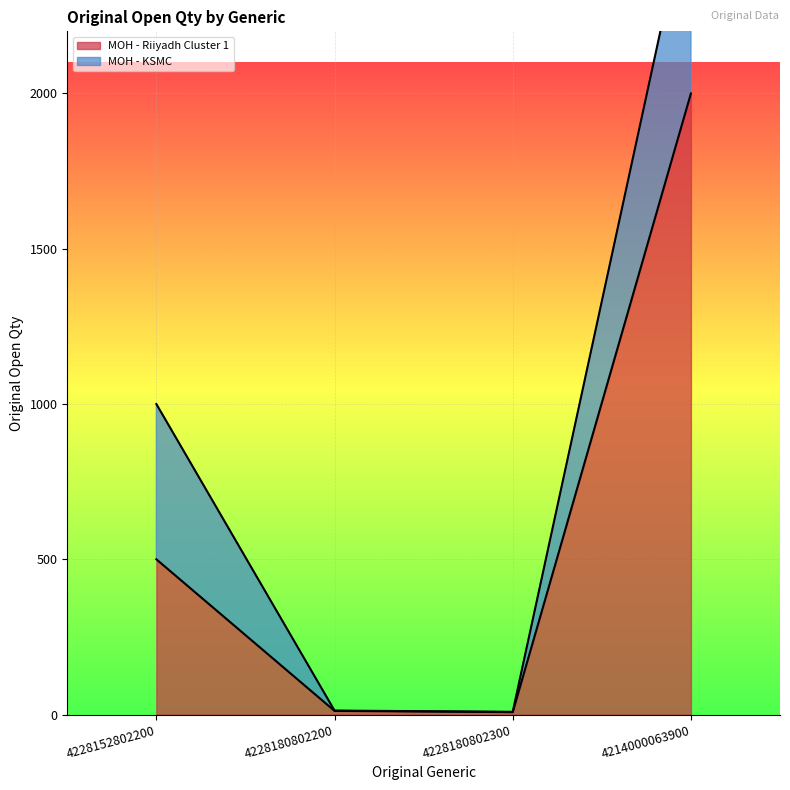

True or false: the data shows 8 at 4228180802300.

True